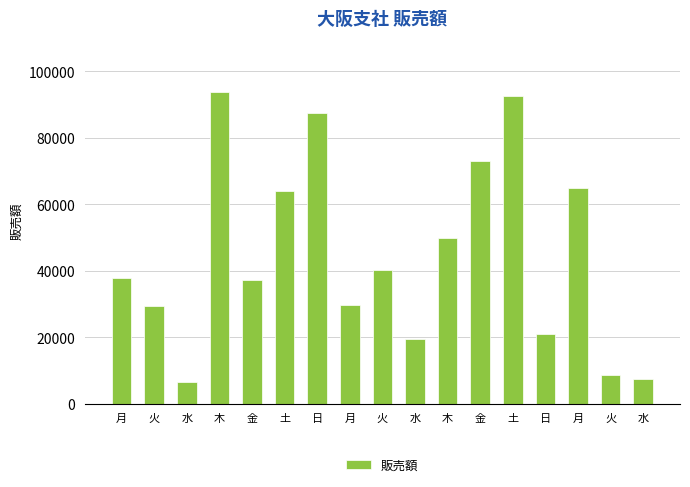

What is the label of the 13th bar from the right?

金